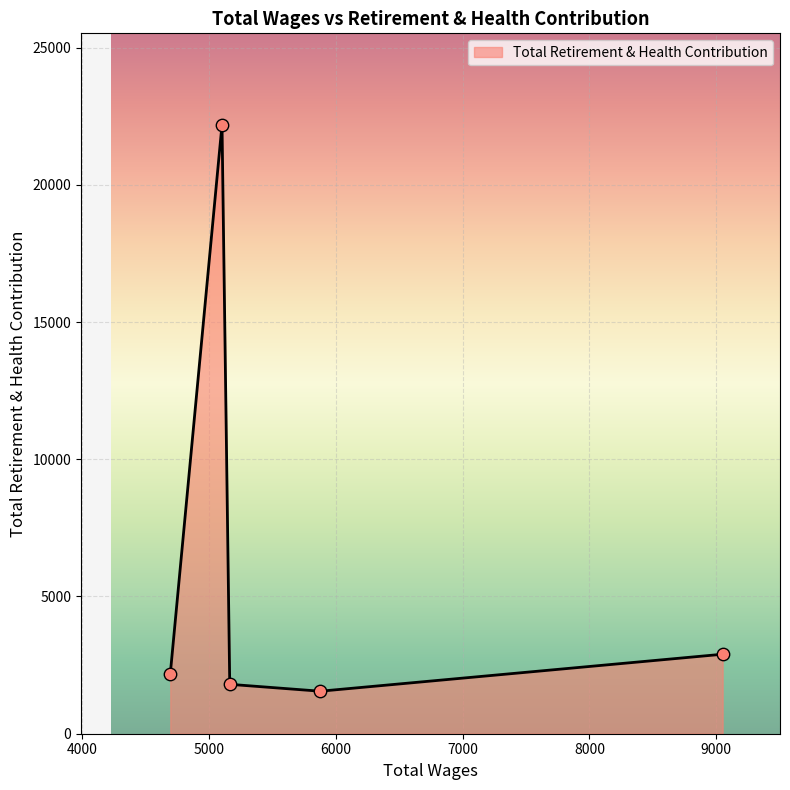

What is the minimum value shown in the chart?

1549